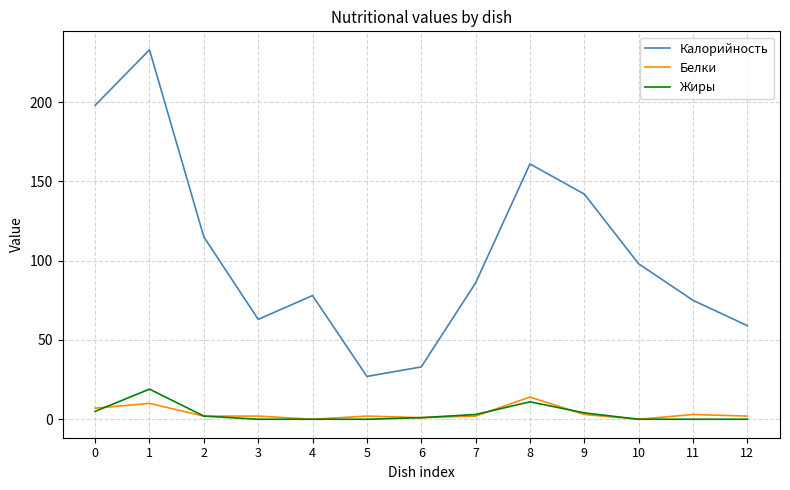

What is the lowest value of the Калорийность series?

27